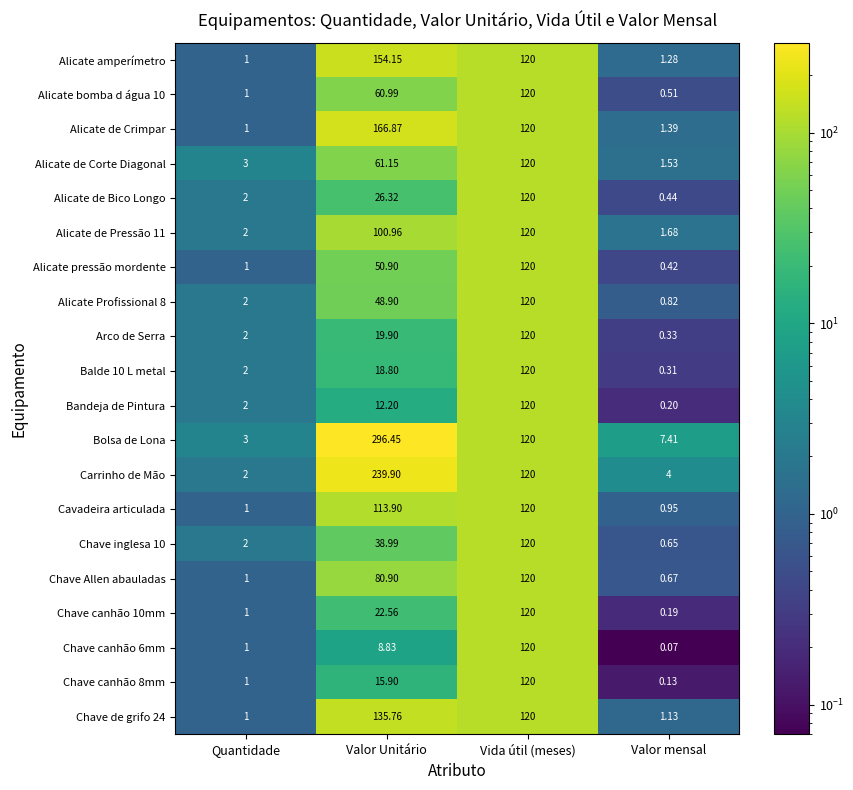

Where is Alicate pressão mordente nearest to the value 60?

Valor Unitário